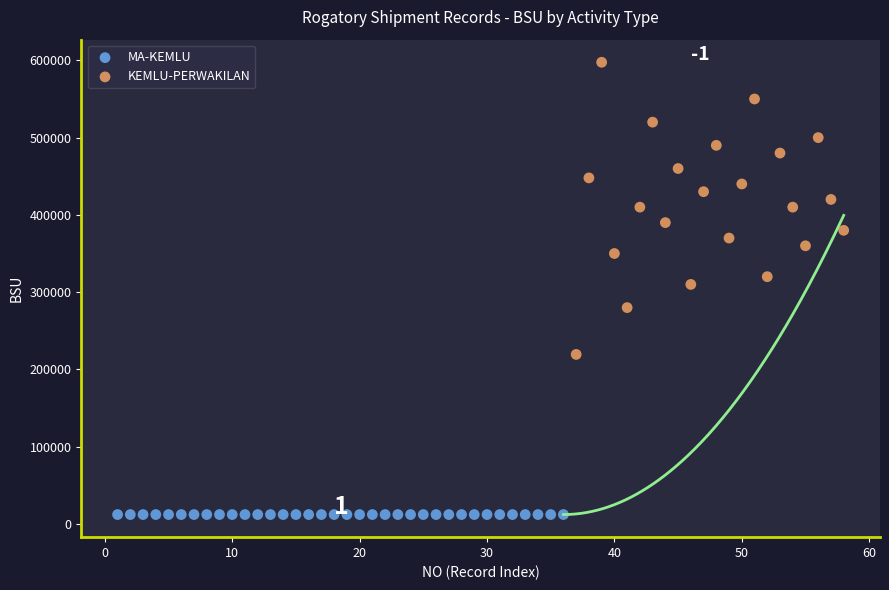

Which series contains the highest Y value?

KEMLU-PERWAKILAN